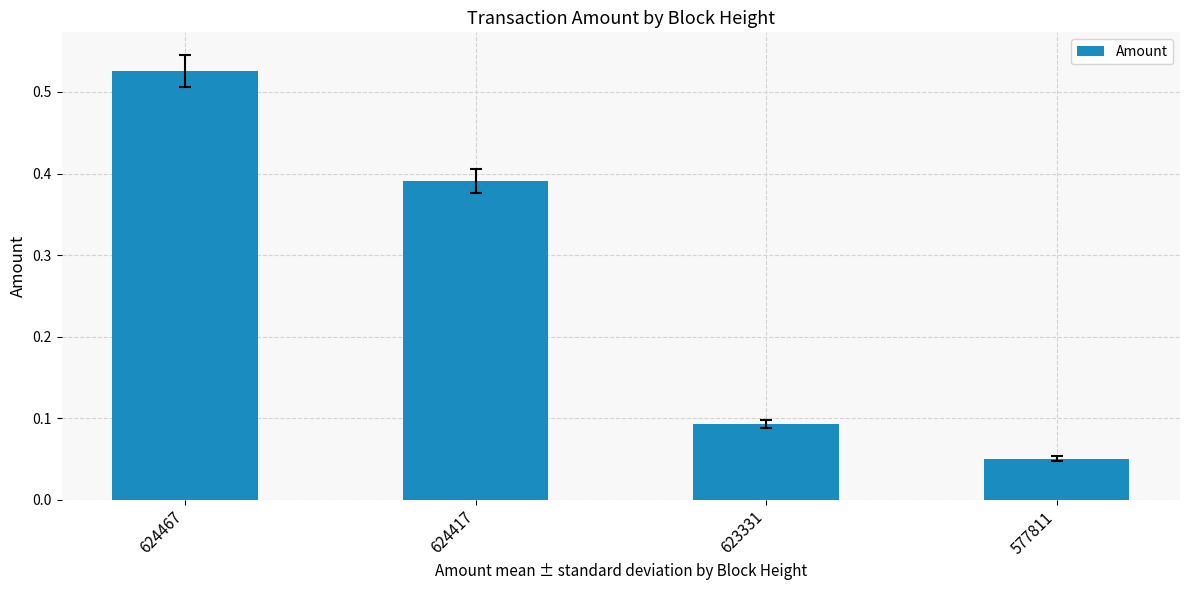

Rank the categories by value from lowest to highest.

577811, 623331, 624417, 624467